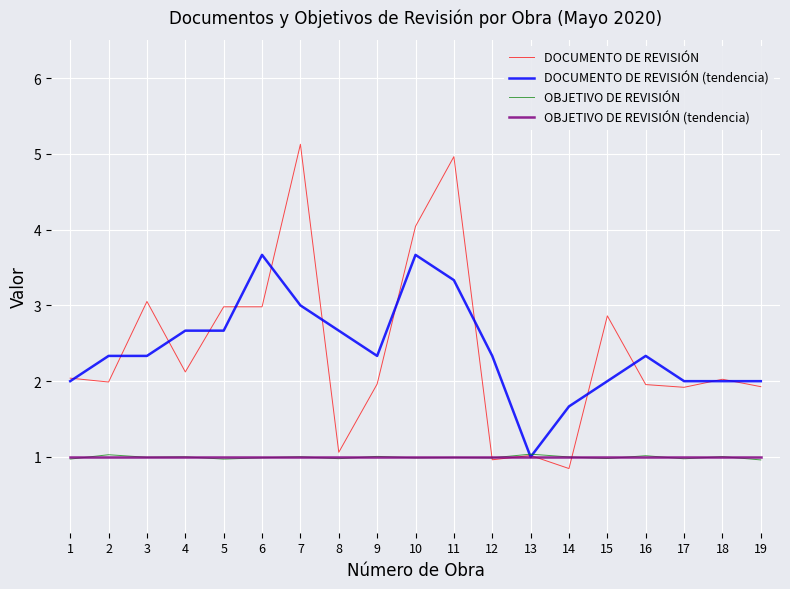

Read the DOCUMENTO DE REVISIÓN value at 15.

2.9